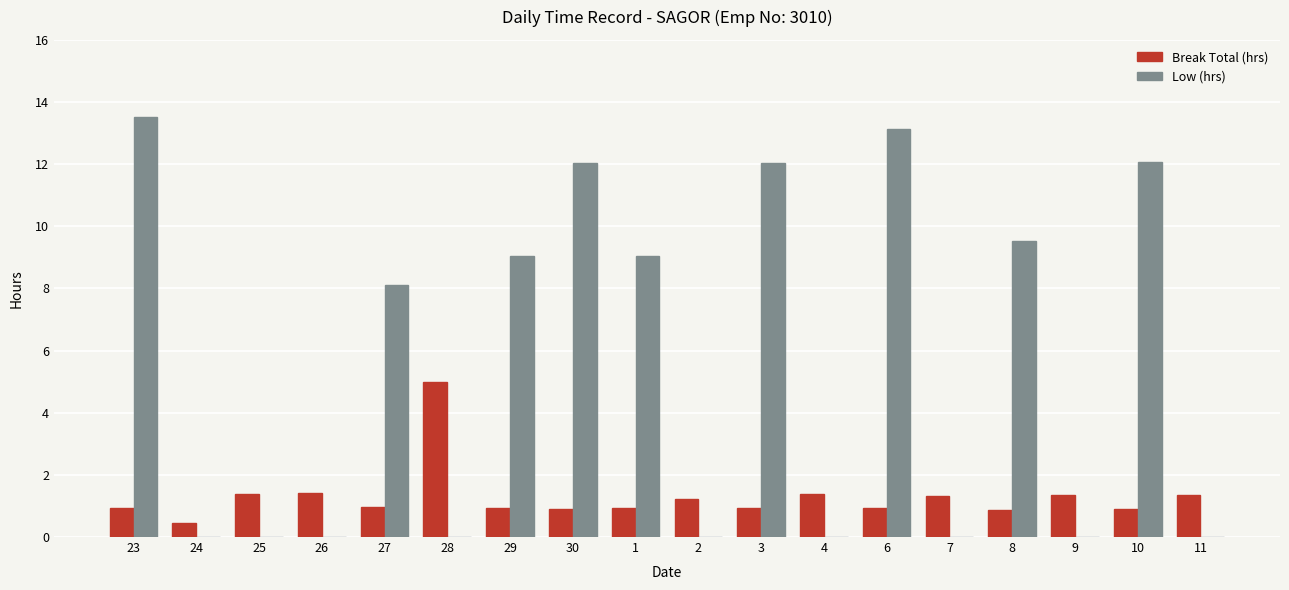

What is the average value of the Low (hrs) series?

5.5